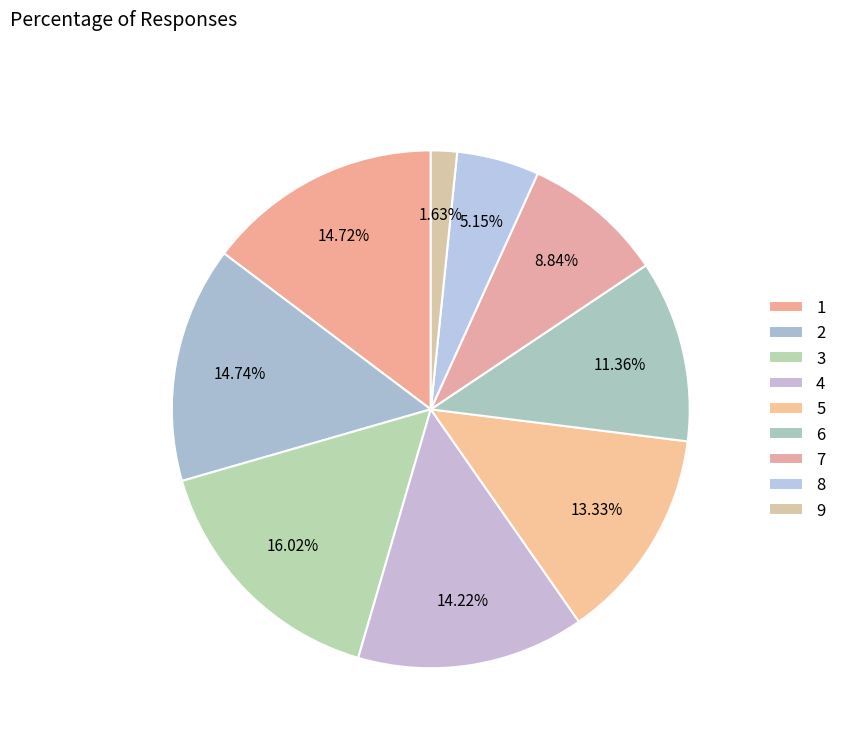

Combined, what portion of the pie is 8 and 9?

6.8%